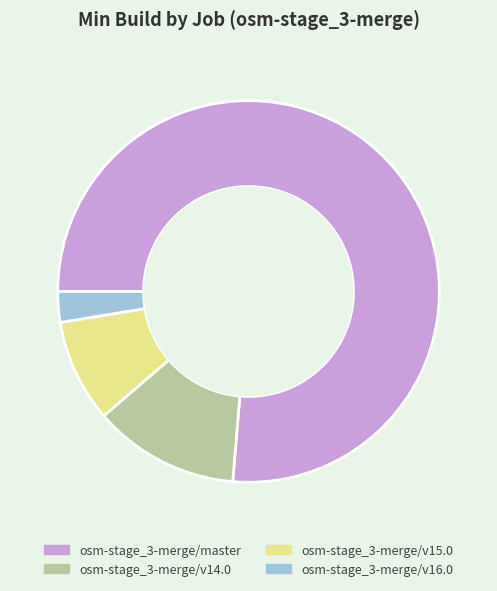

Is the sum of osm-stage_3-merge/v14.0 and osm-stage_3-merge/v15.0 greater than half?

No